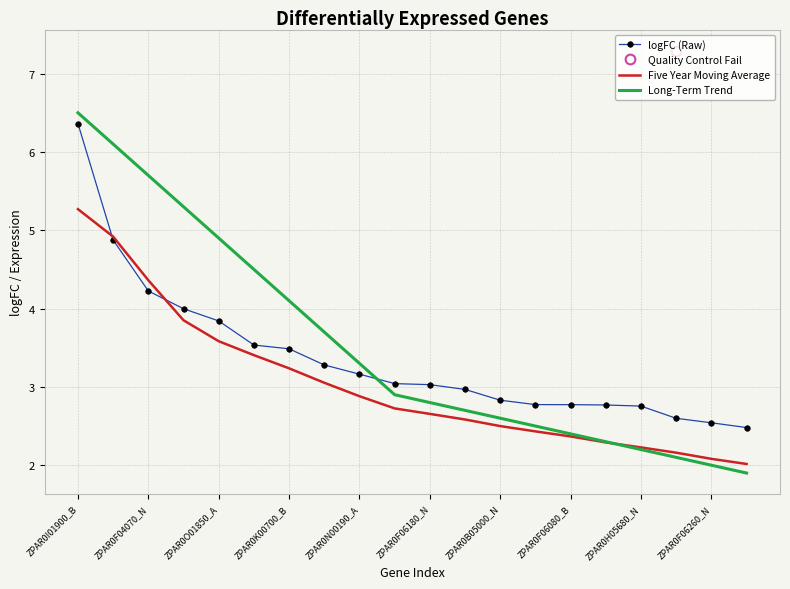

What is the approximate value of Long-Term Trend at ZPAR0I01900_B?

6.5